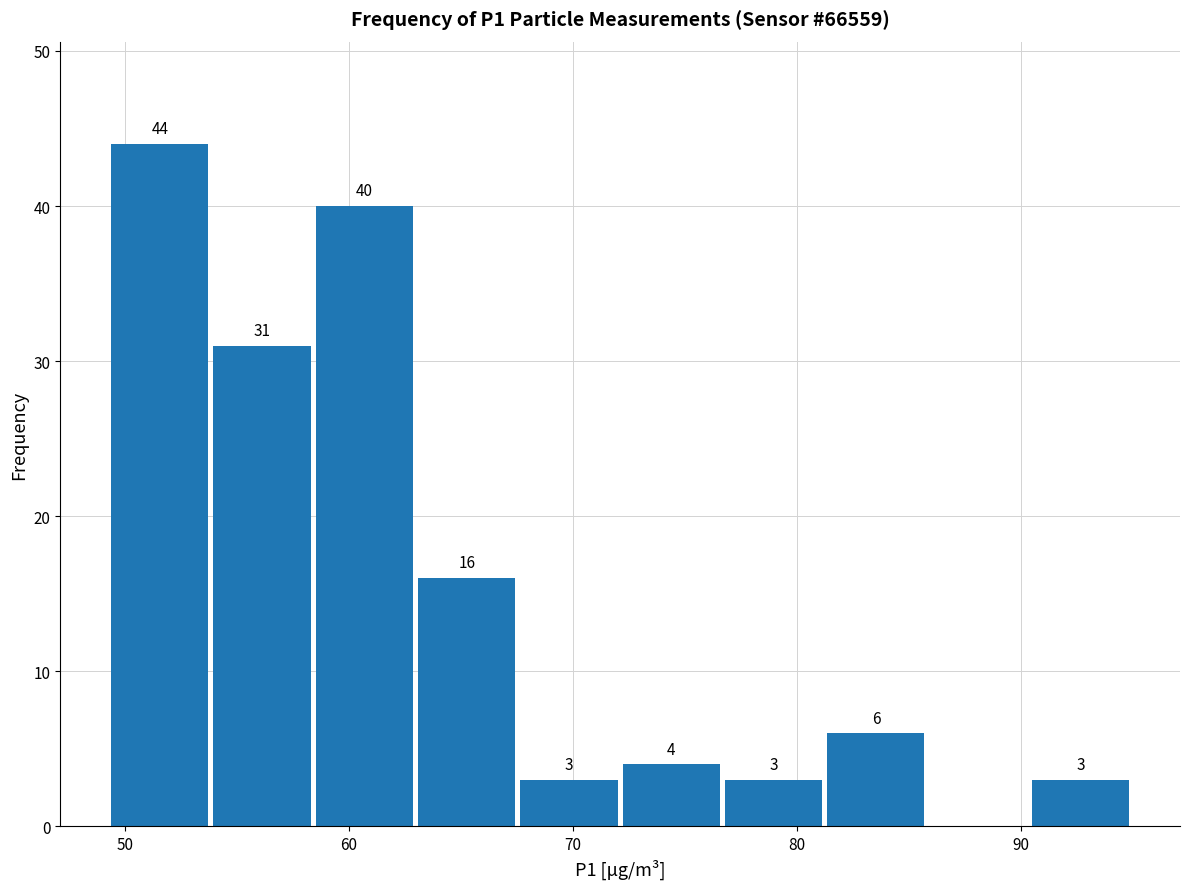

Over which range of the x-axis is the bar tallest?

49 to 54